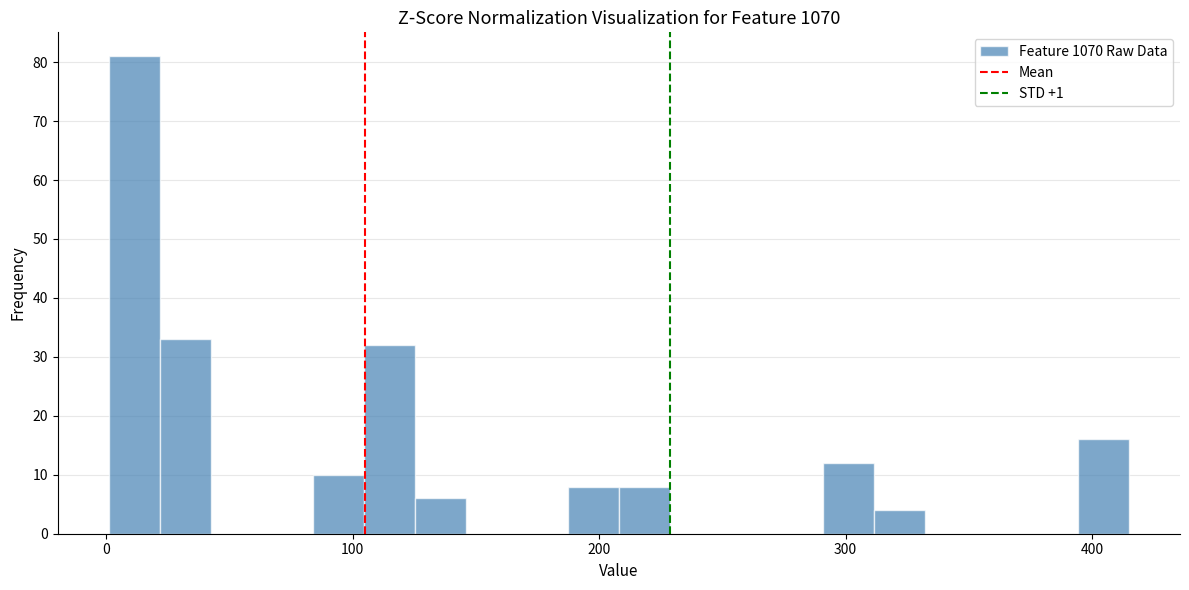

Read against the x-axis, roughly where is the centre of the tallest bar?

10